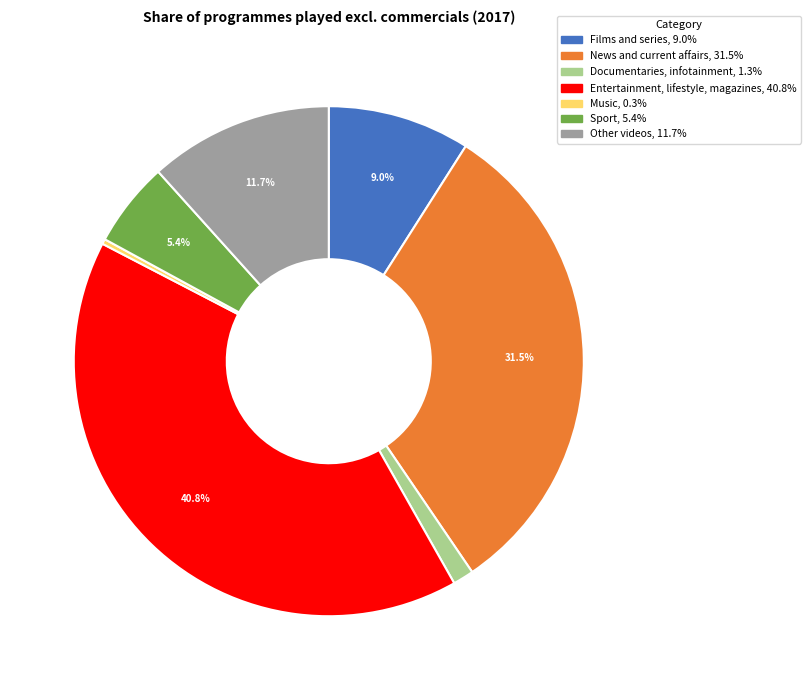

How much of the chart is everything except News and current affairs?

68.5%